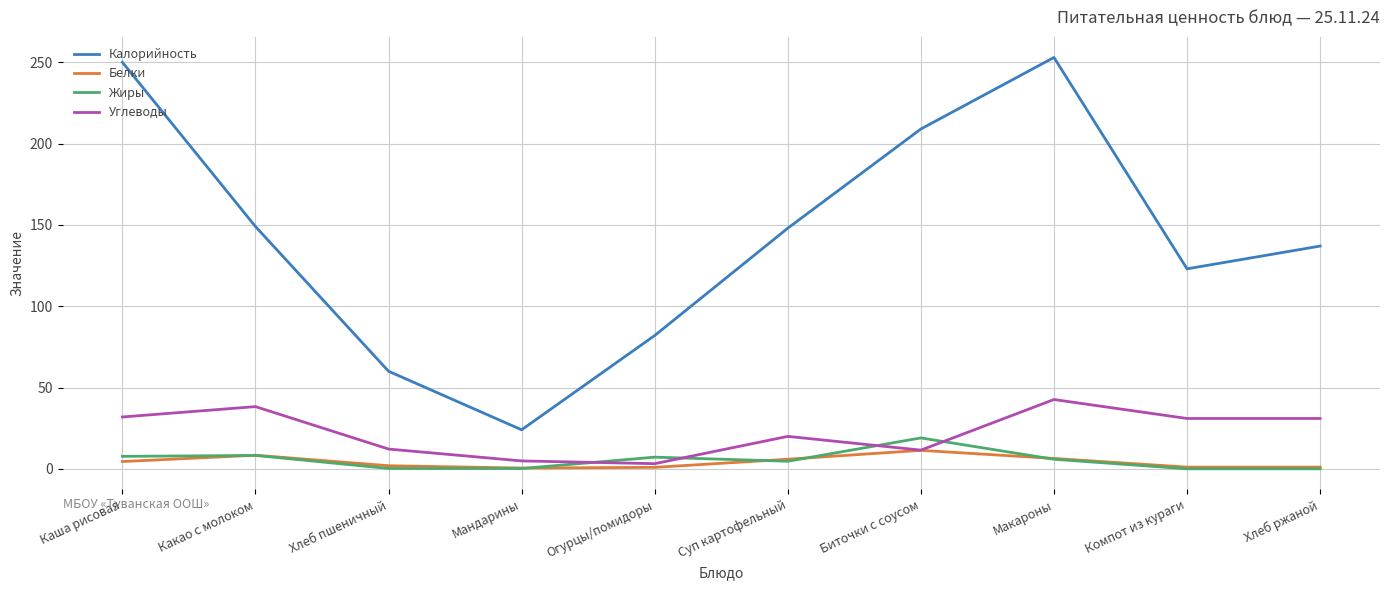

The value of Калорийность at Огурцы/помидоры is 82.0. True or false?

True